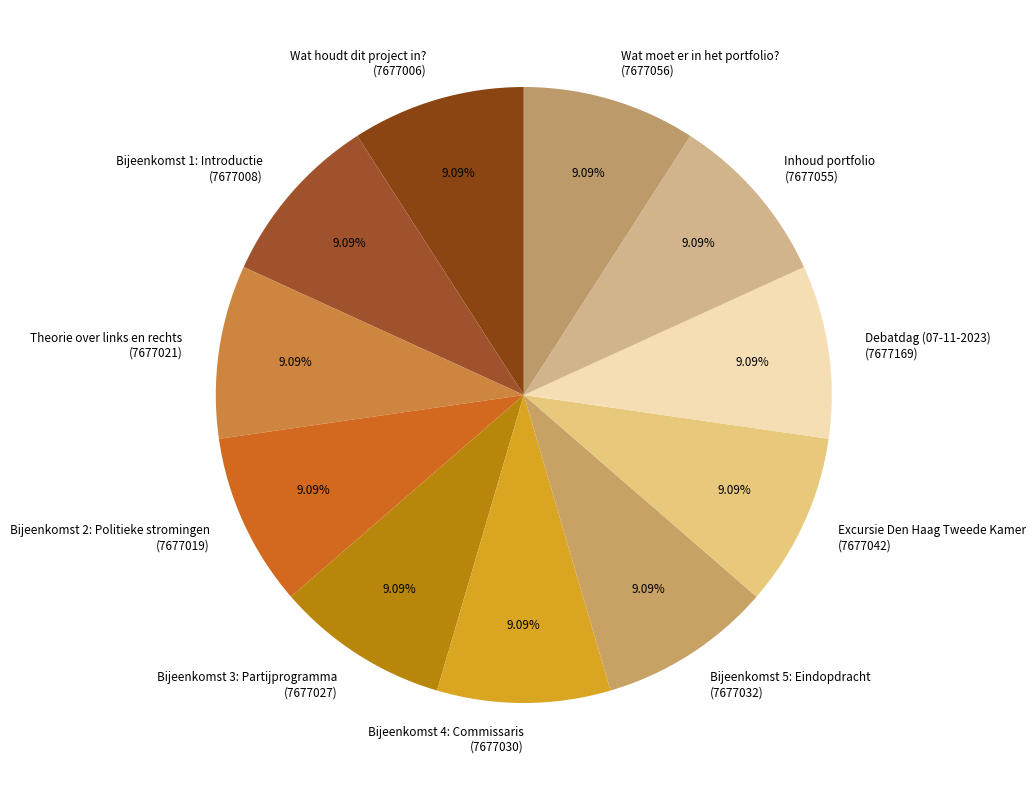

Does Bijeenkomst 1: Introductie represent more than half of the total?

No